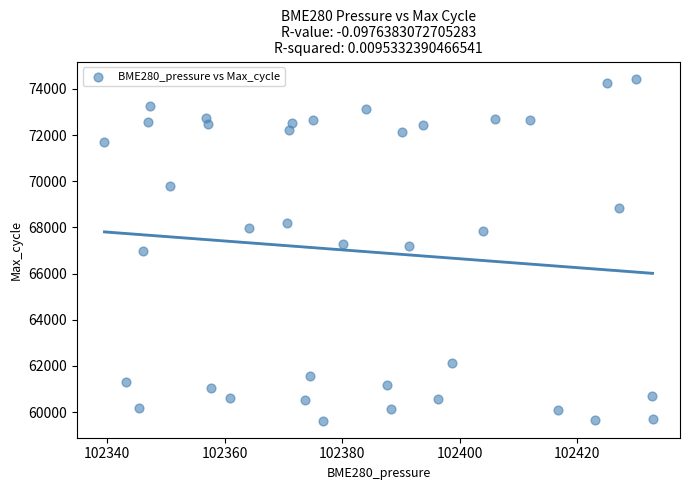

What is the range of Y values (max minus min)?

14807